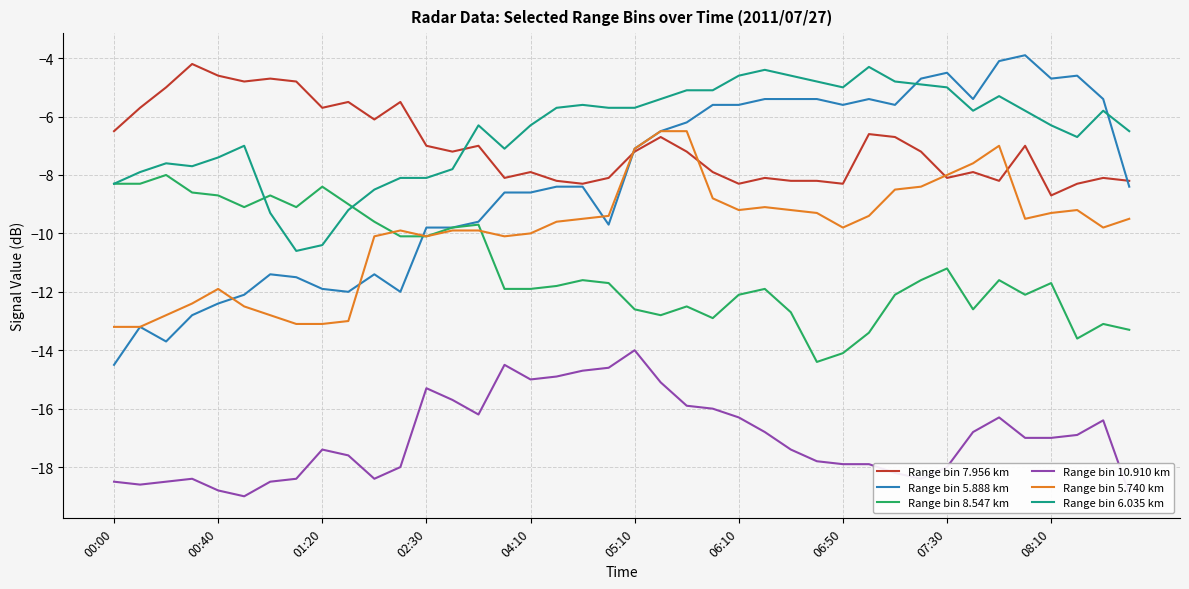

Which series has the largest range (max minus min)?

Range bin 5.888 km